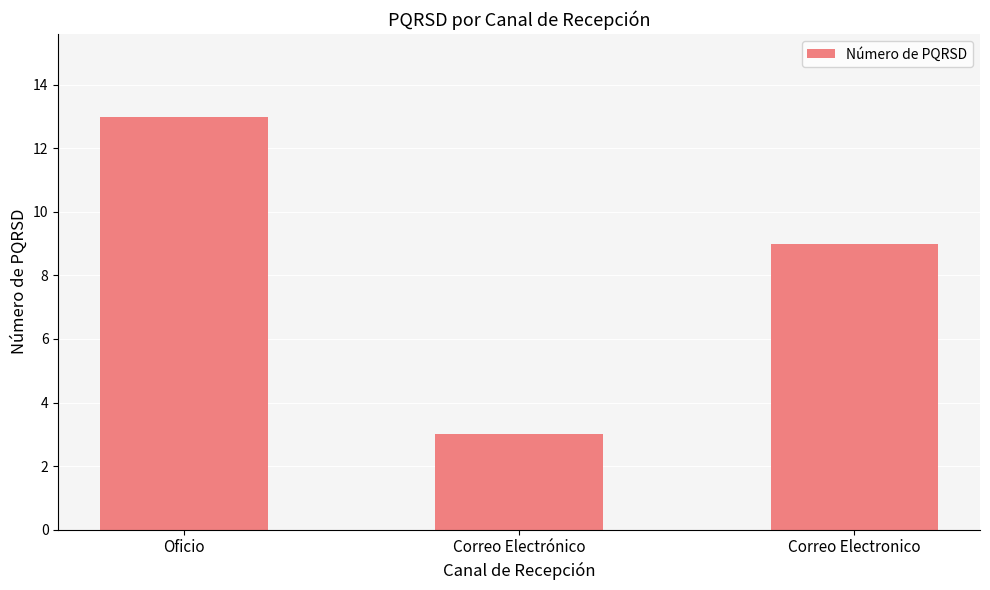

Reading left to right, extract all data points from this chart.

Oficio=13	Correo Electrónico=3	Correo Electronico=9